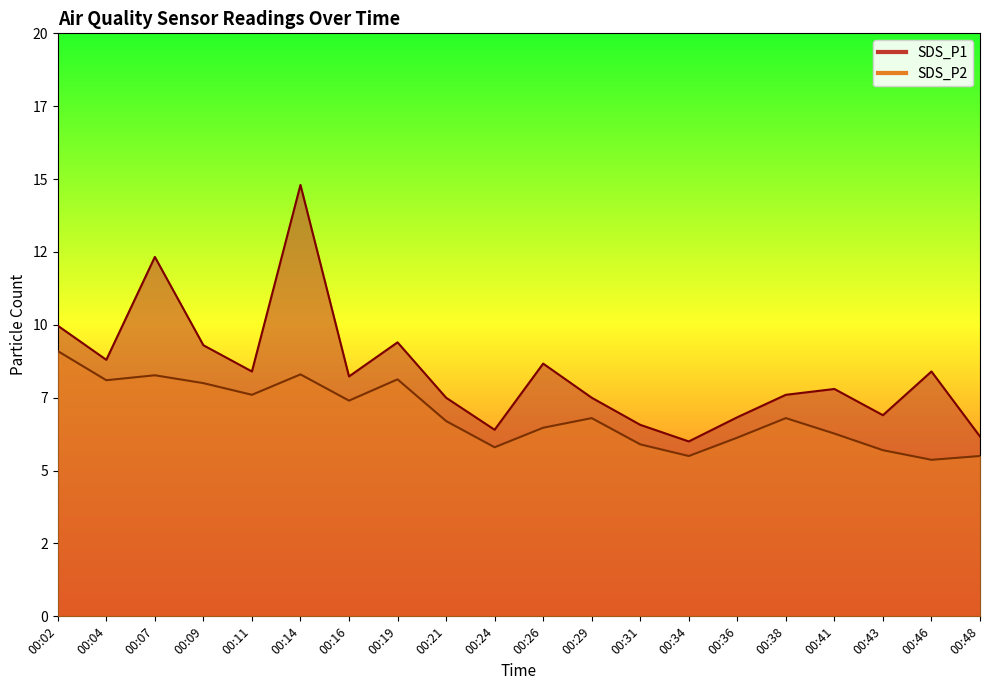

At which category does SDS_P2 reach its first local valley?

00:04